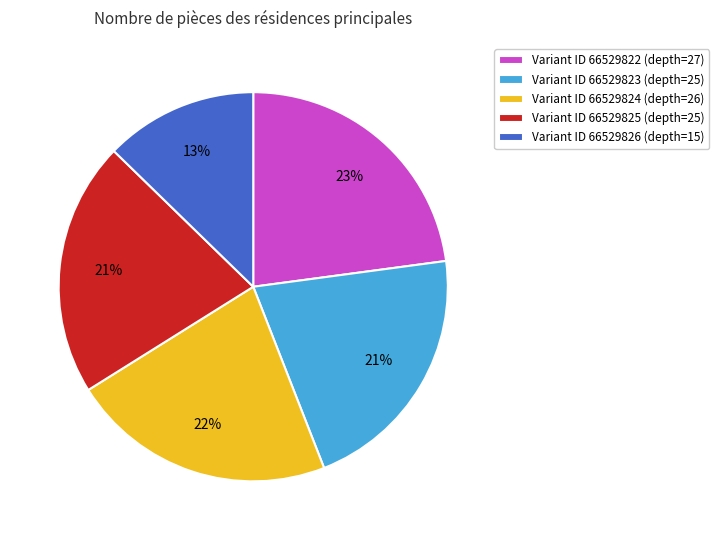

Do Variant ID 66529822 (depth=27) and Variant ID 66529826 (depth=15) together represent more than half of the pie?

No